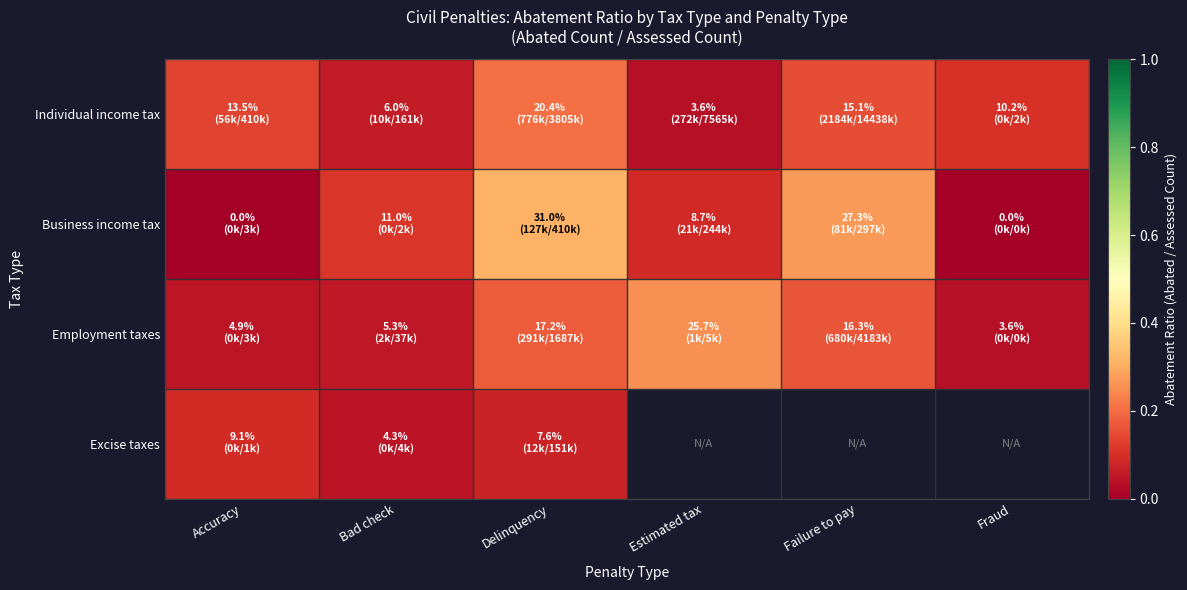

What is the difference between the maximum and second lowest values in the Employment taxes series?

0.2